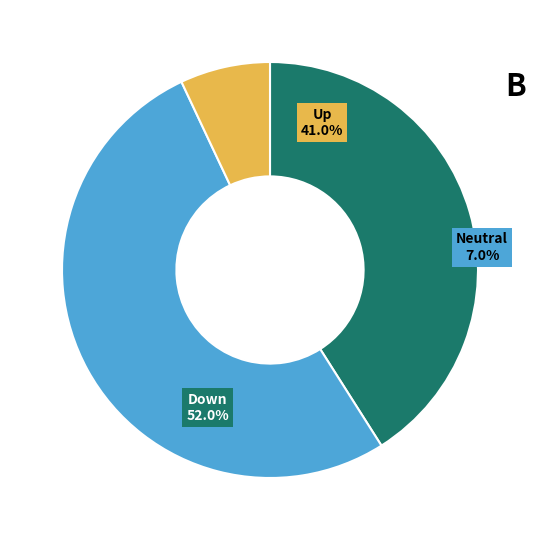

To the nearest percent, what portion does - represent?

7%